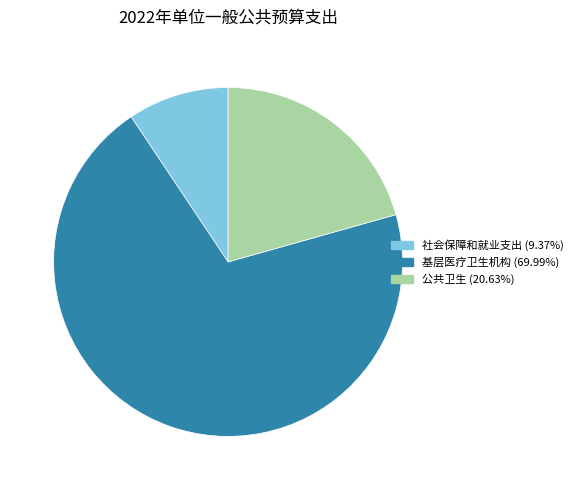

Between 社会保障和就业支出 and 基层医疗卫生机构, which is larger?

基层医疗卫生机构